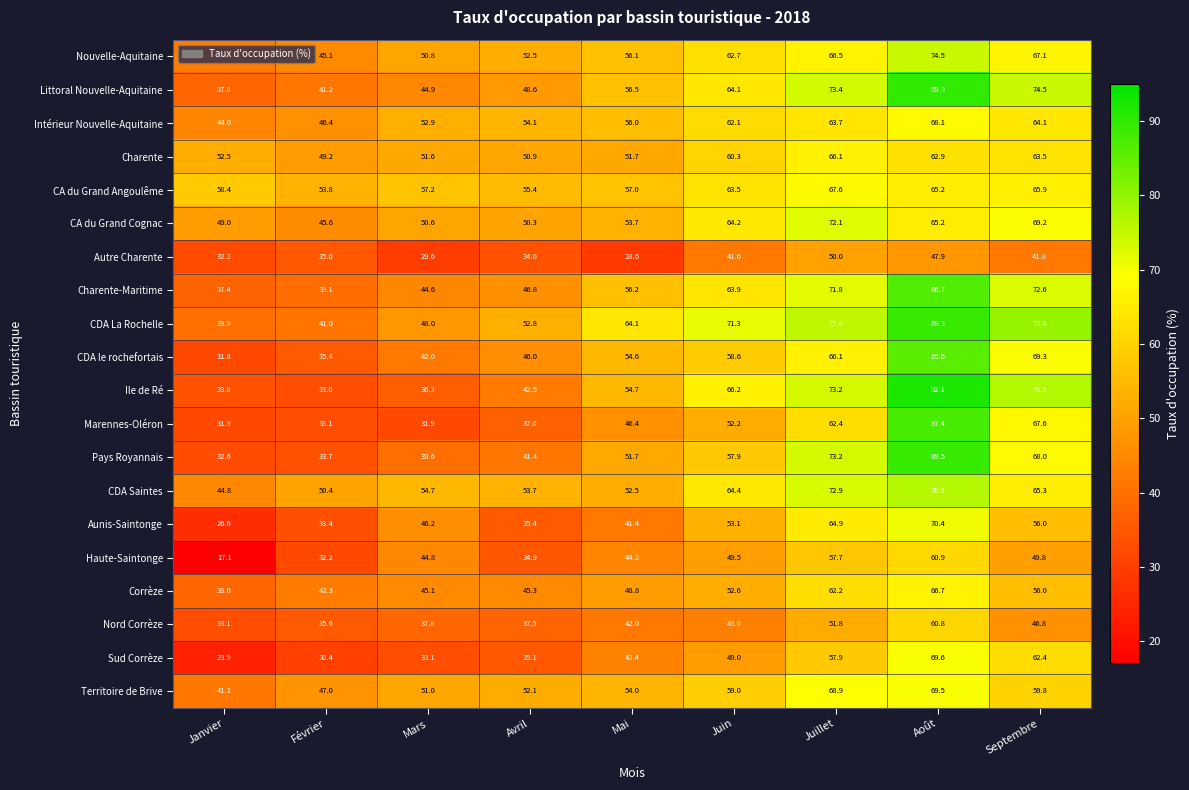

What is the approximate value of Sud Corrèze at Mai?

43.4